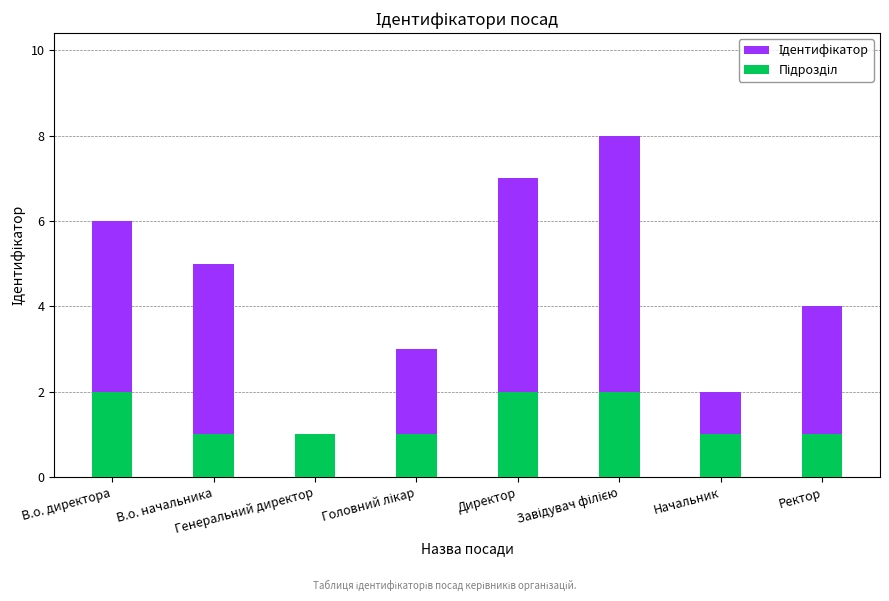

How many Ідентифікатор values are between 3 and 7?

5